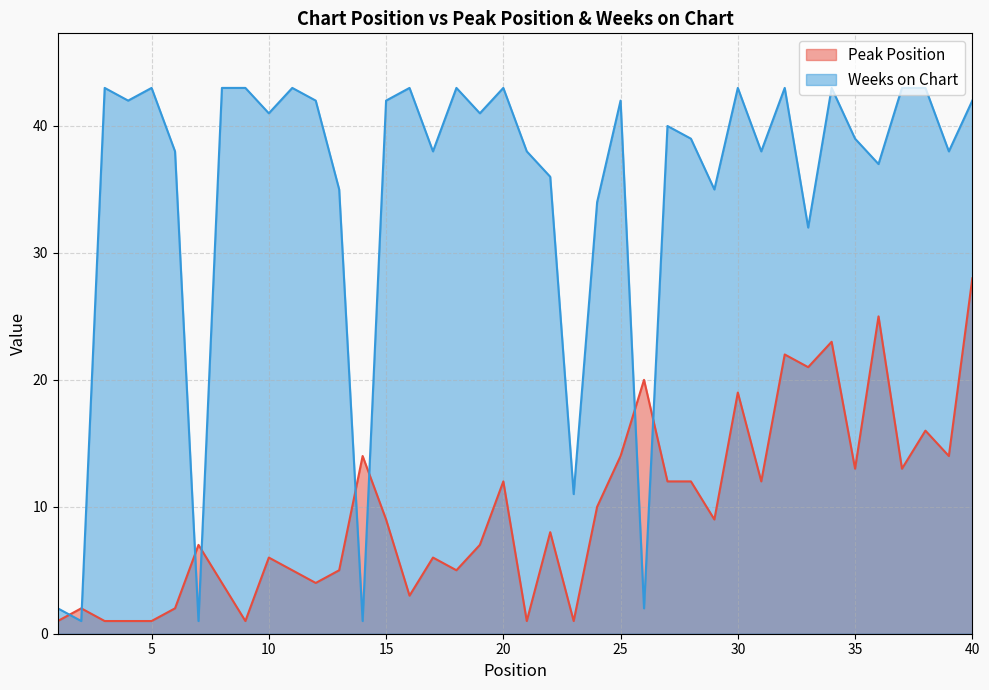

Is it true that Peak Position equals 2 at 2?

True